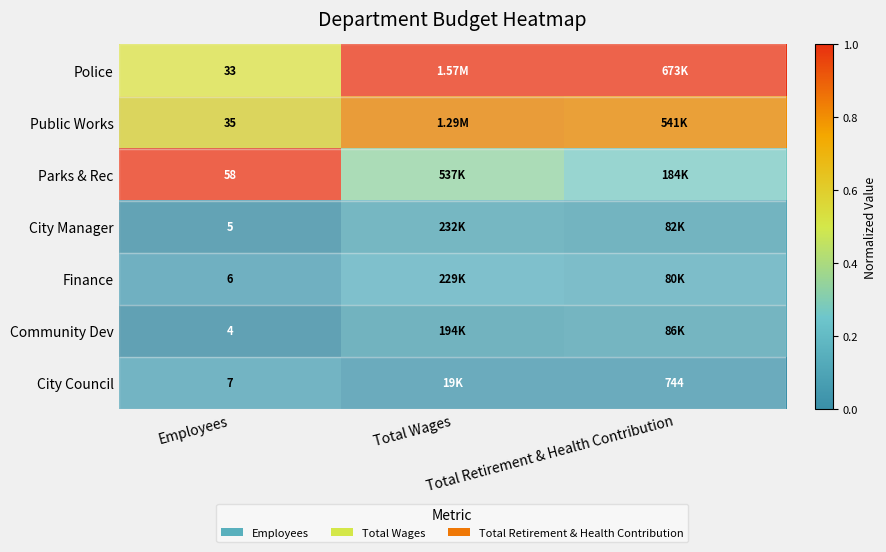

Between Employees and Total Retirement & Health Contribution, which is larger?

Total Retirement & Health Contribution